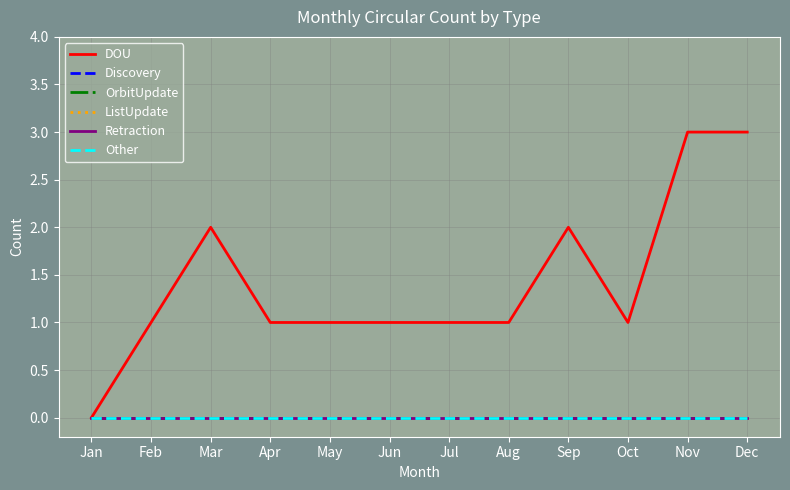

Is it true that DOU equals -2 at Jan?

False